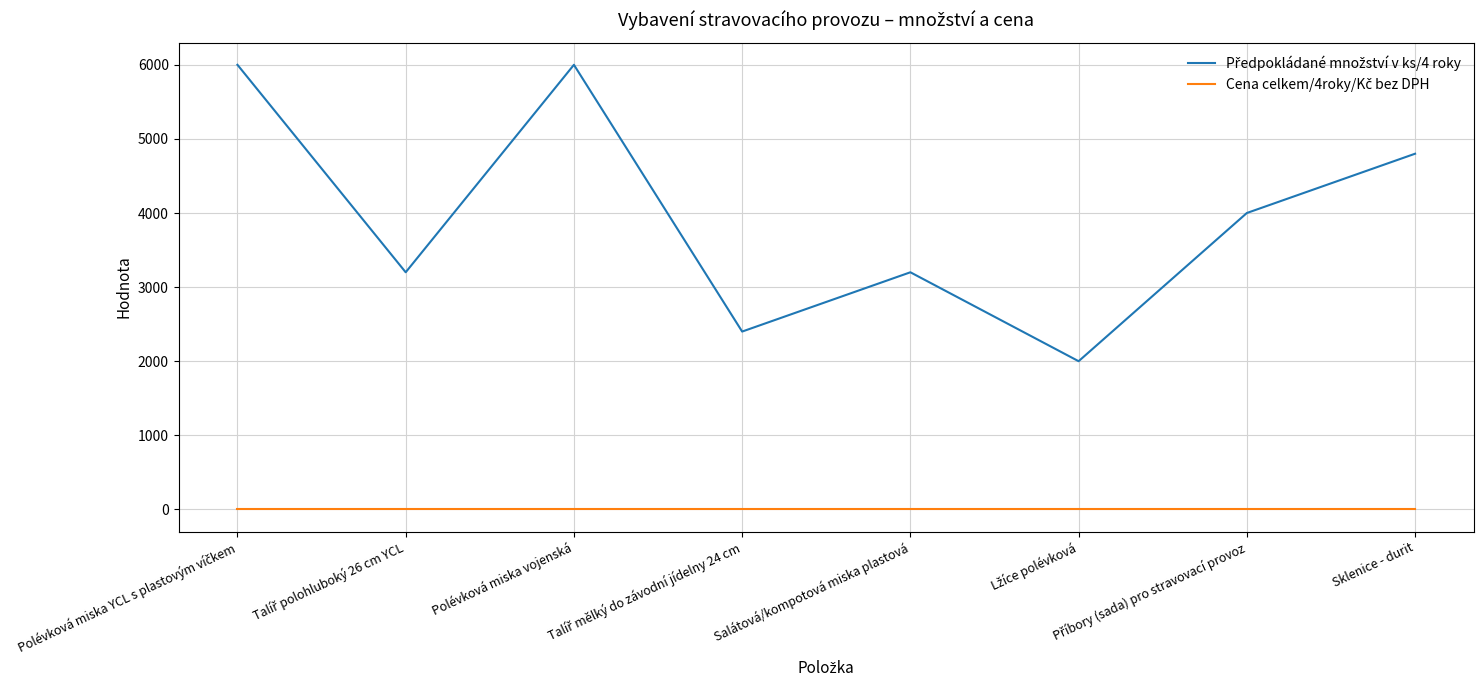

What is the maximum value shown in the chart?

6000